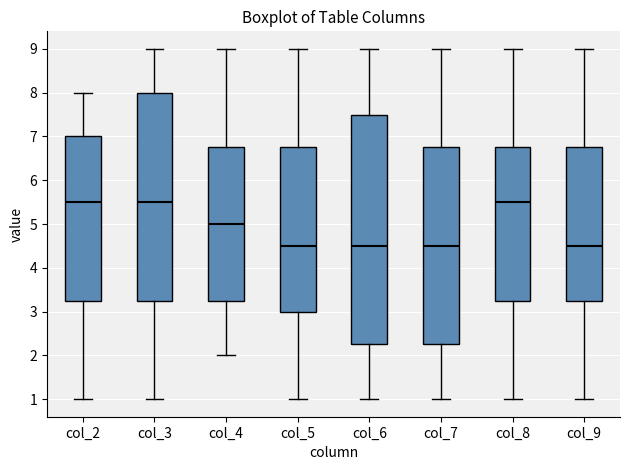

Comparing the boxes themselves (not the whiskers), which one is the tallest?

col_6